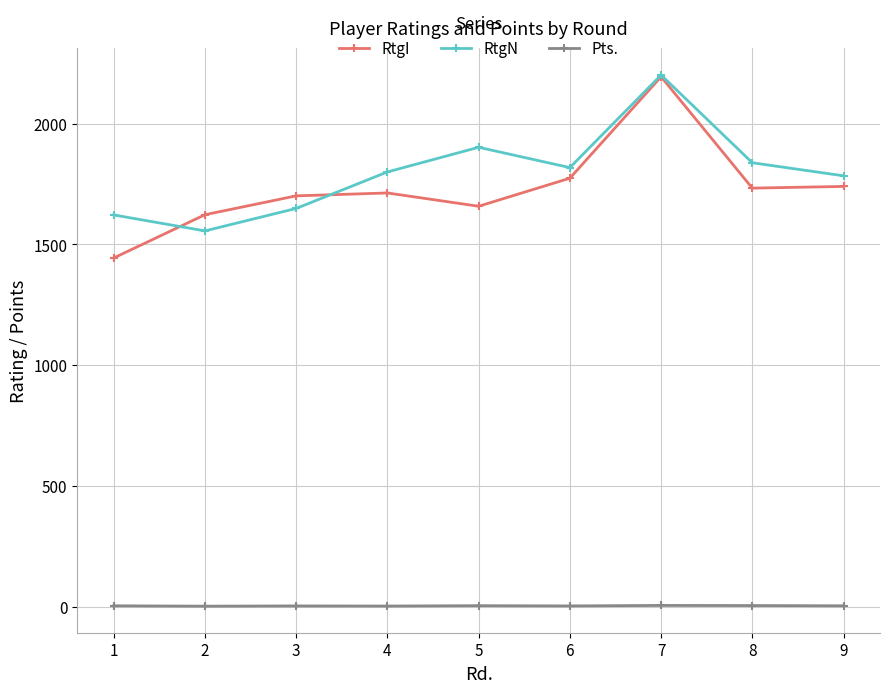

True or false: RtgI has more than 2 points higher than both neighbors.

False